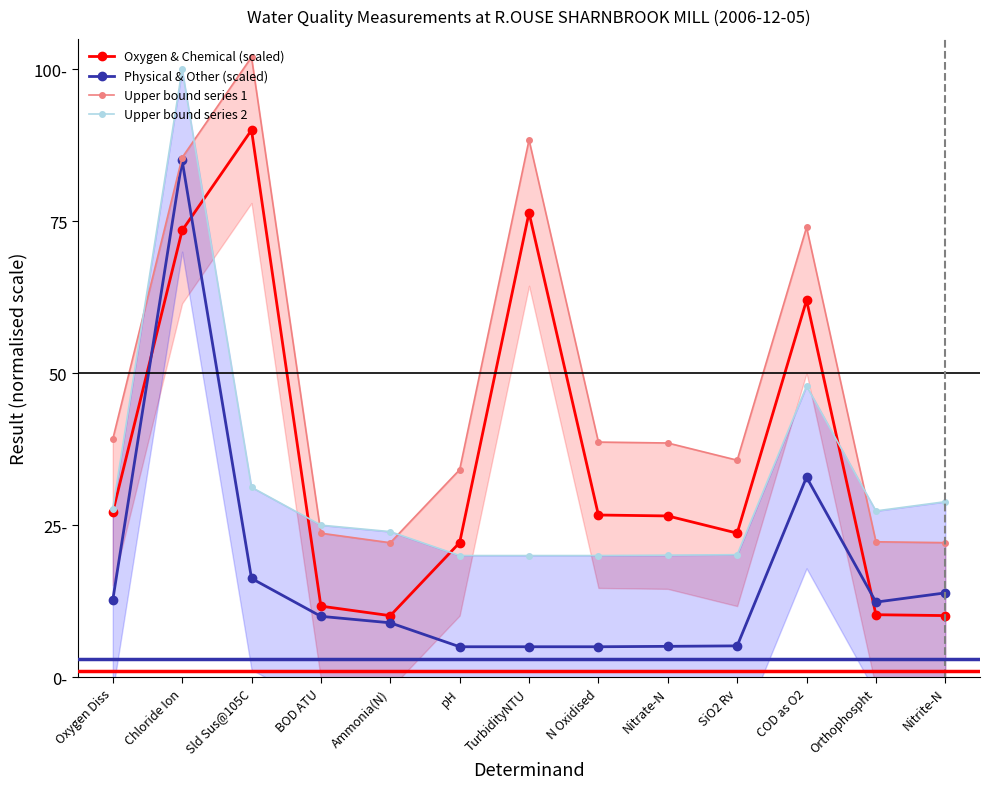

How many data points in Upper bound series 2 are less than 25?

6